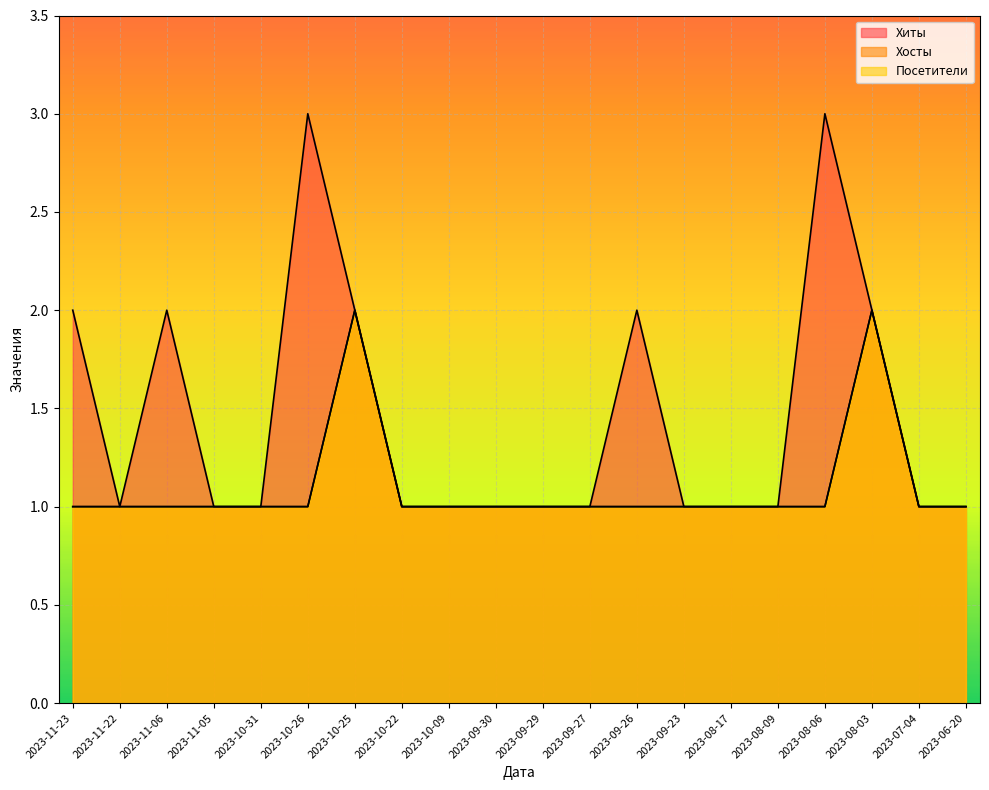

Which category has the lowest value across all series?

2023-11-22